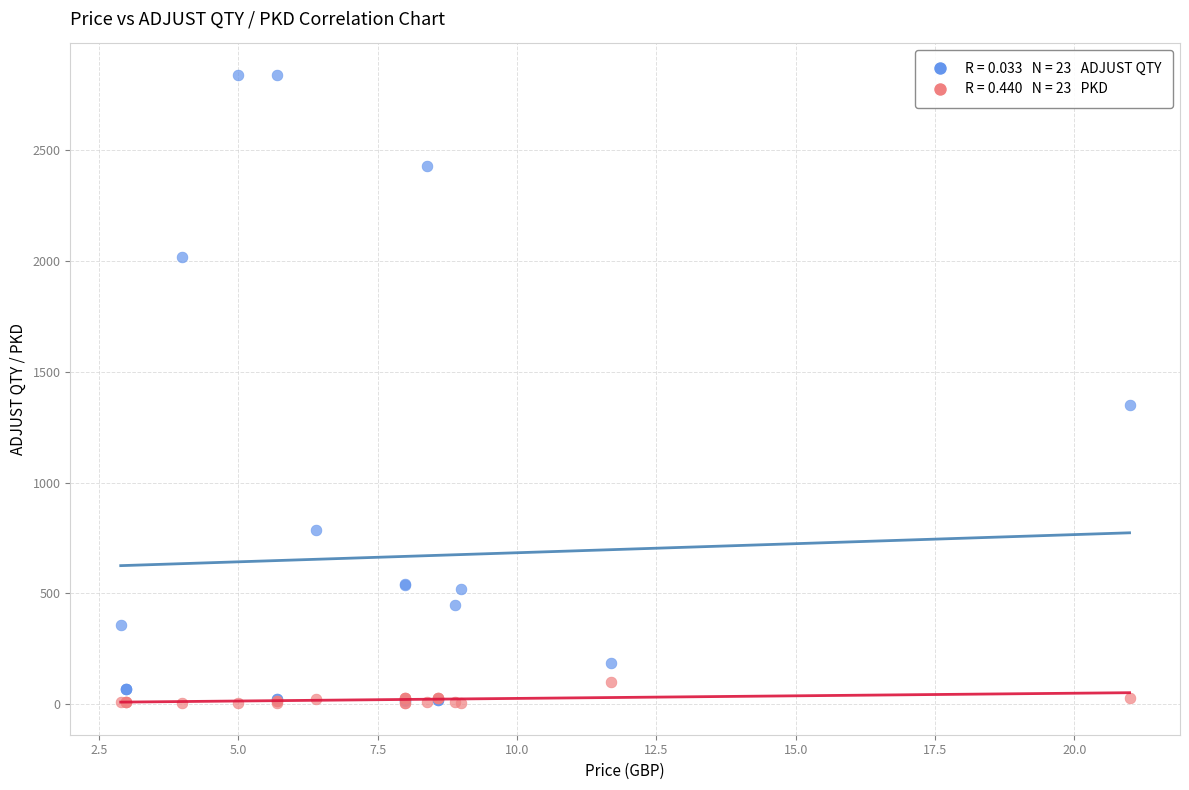

Across all series, what Y value is closest to 1422?

1351